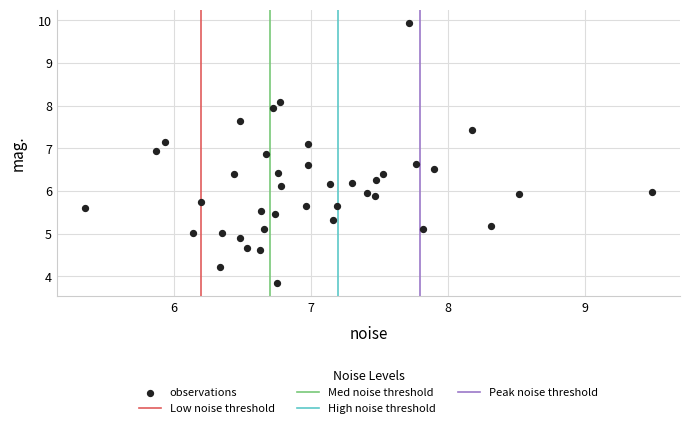

What is the range of X values (max minus min)?

4.1